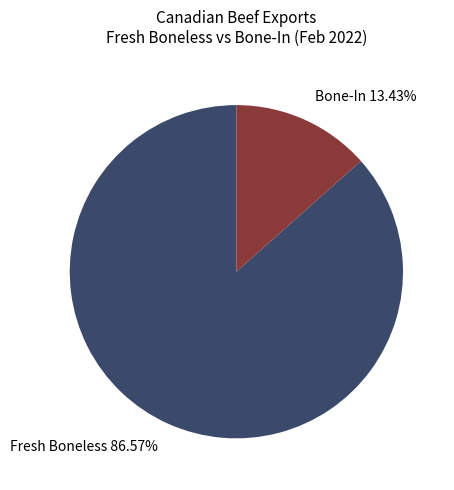

How many segments does this pie chart have?

2